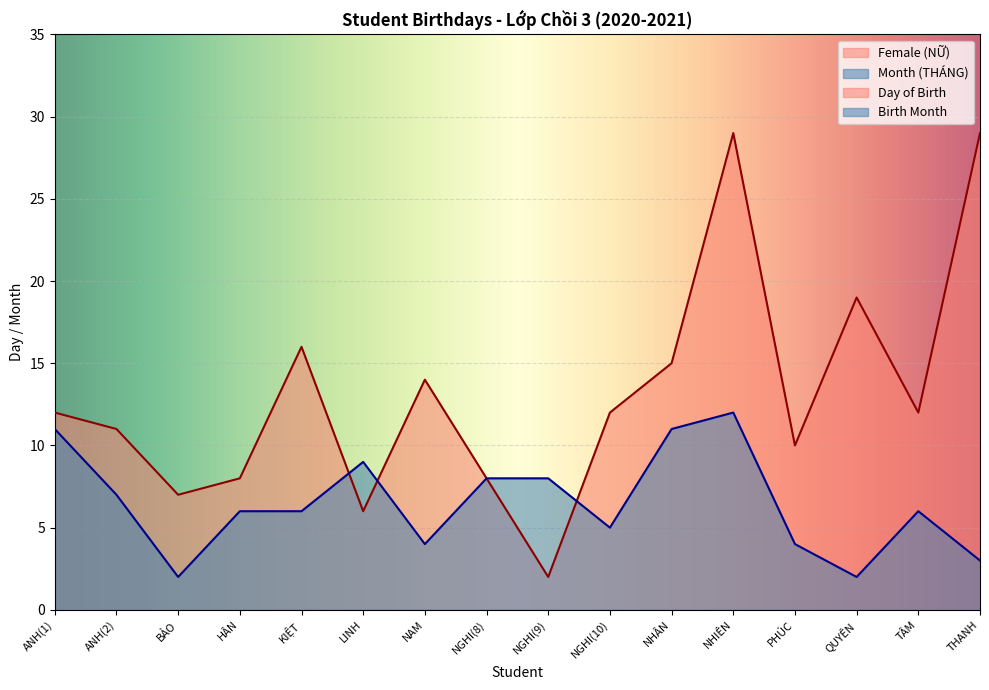

What is the label of the 14th point from the left?

QUYÊN